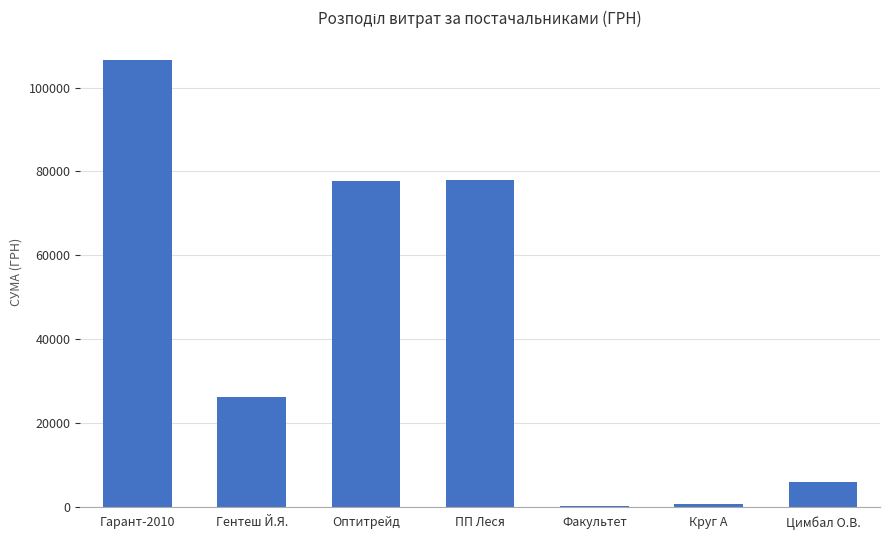

Which label corresponds to the largest value in the chart?

Гарант-2010